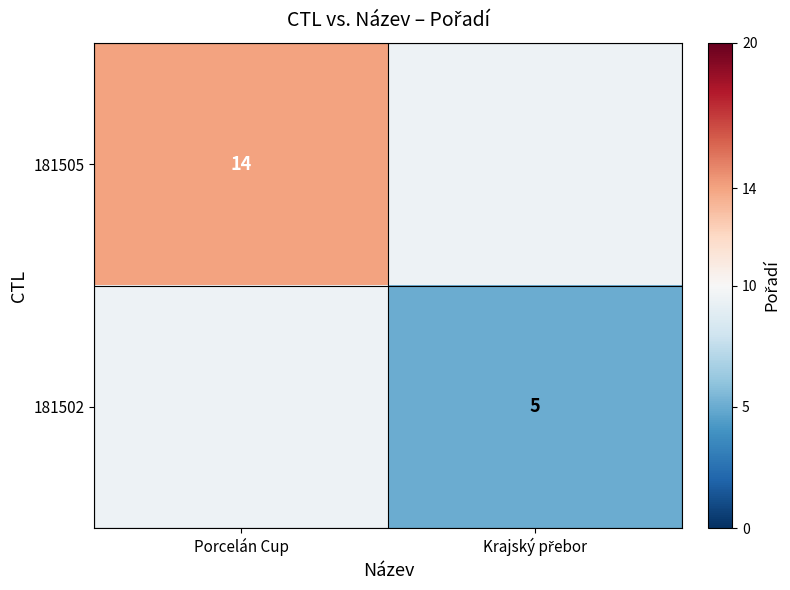

The value of 181505 at Porcelán Cup is 5.0. True or false?

False